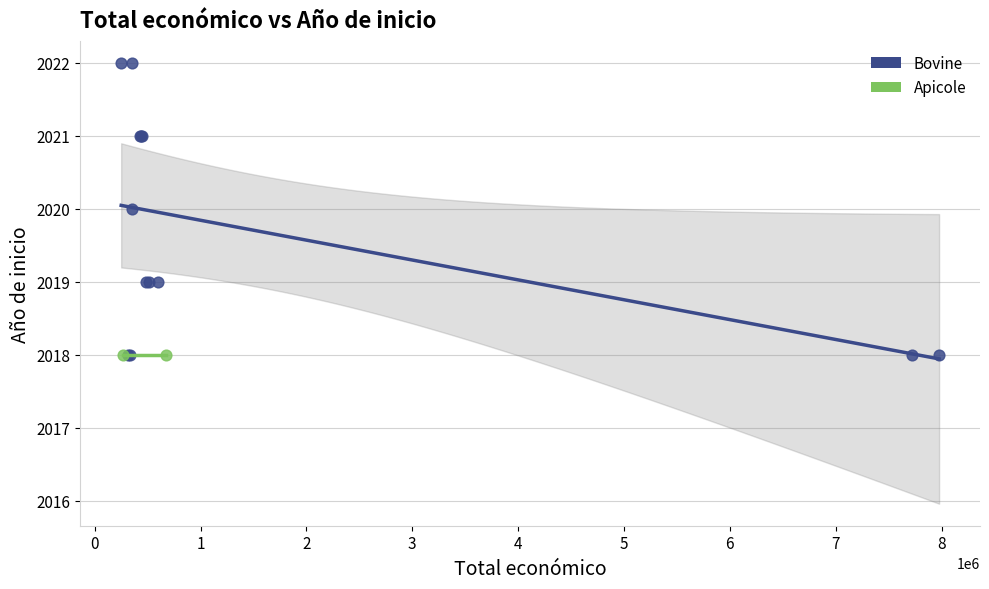

What are all the series names shown in the legend?

Bovine, Apicole